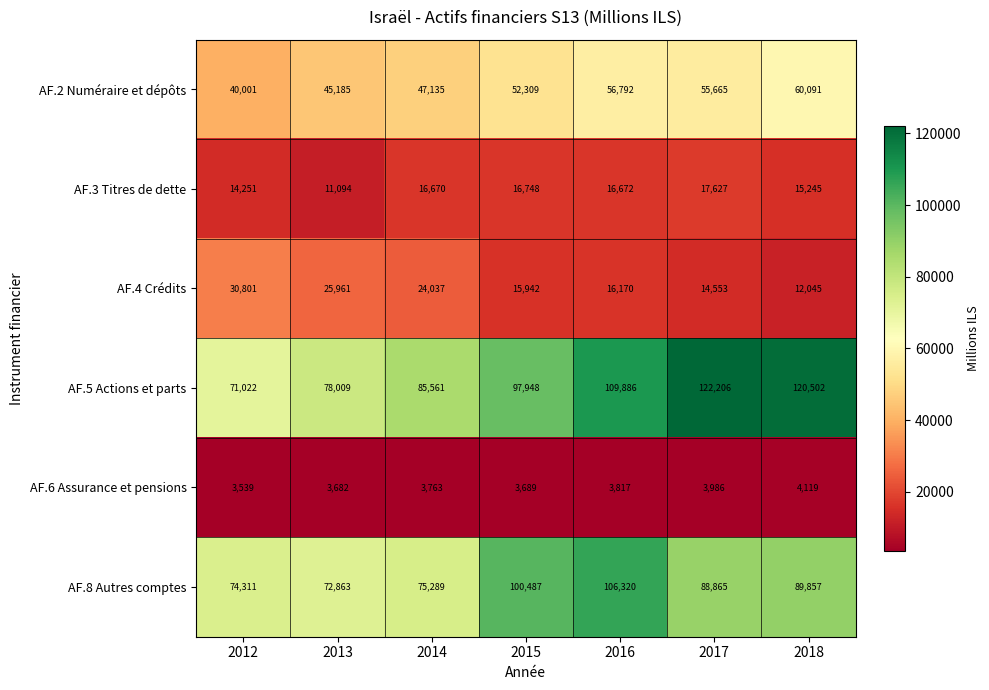

Rank the series by their maximum value, from lowest to highest.

AF.6 Assurance et pensions, AF.3 Titres de dette, AF.4 Crédits, AF.2 Numéraire et dépôts, AF.8 Autres comptes, AF.5 Actions et parts